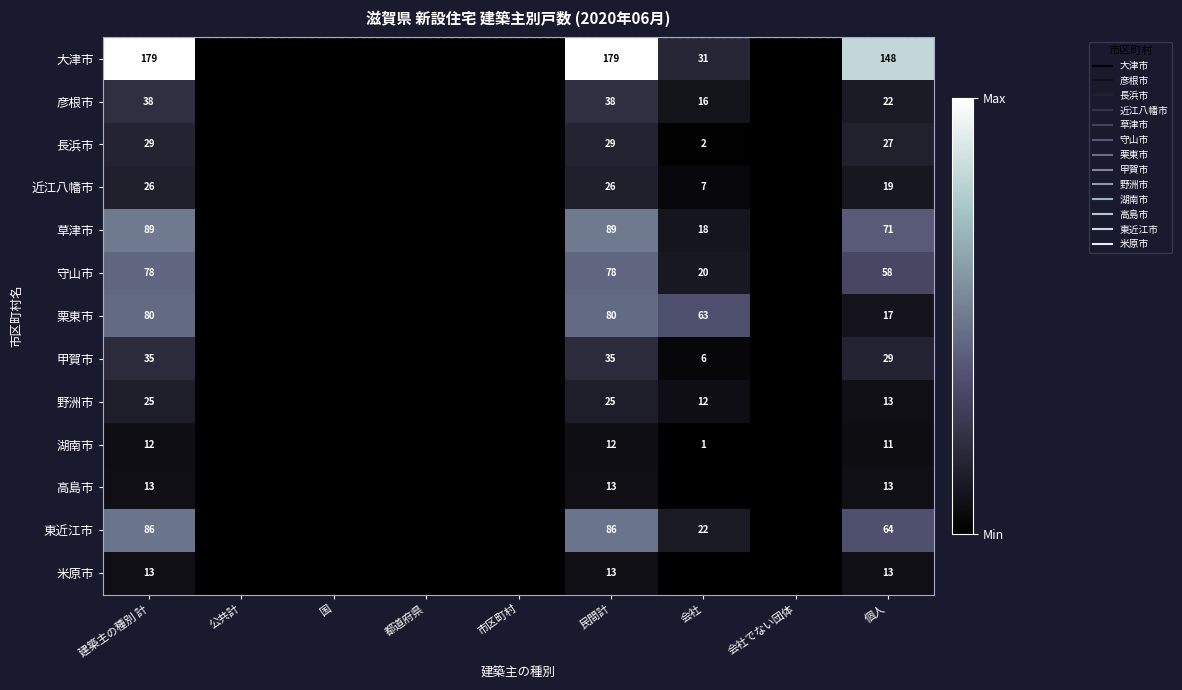

Is the value of 守山市 at 民間計 greater than the value of 大津市 at 国?

Yes